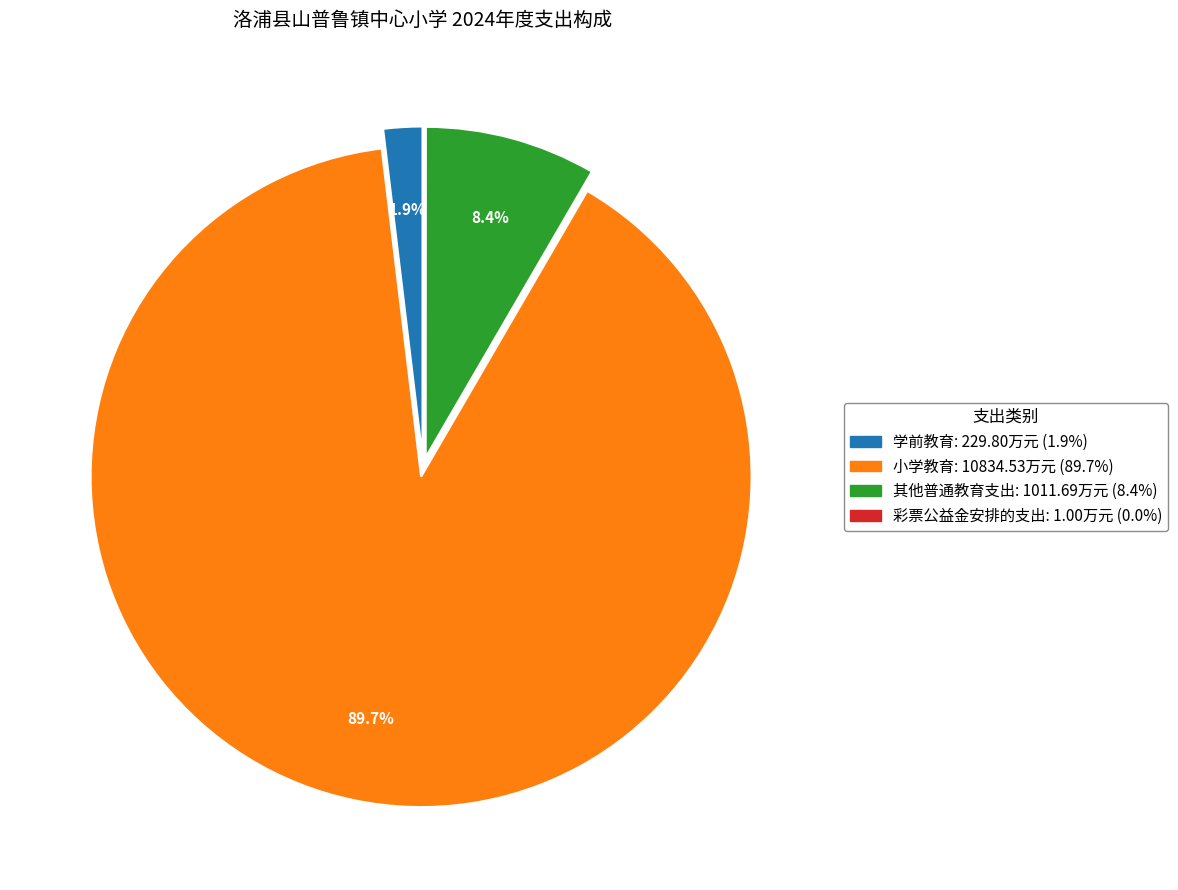

What is the largest slice in the pie chart?

小学教育